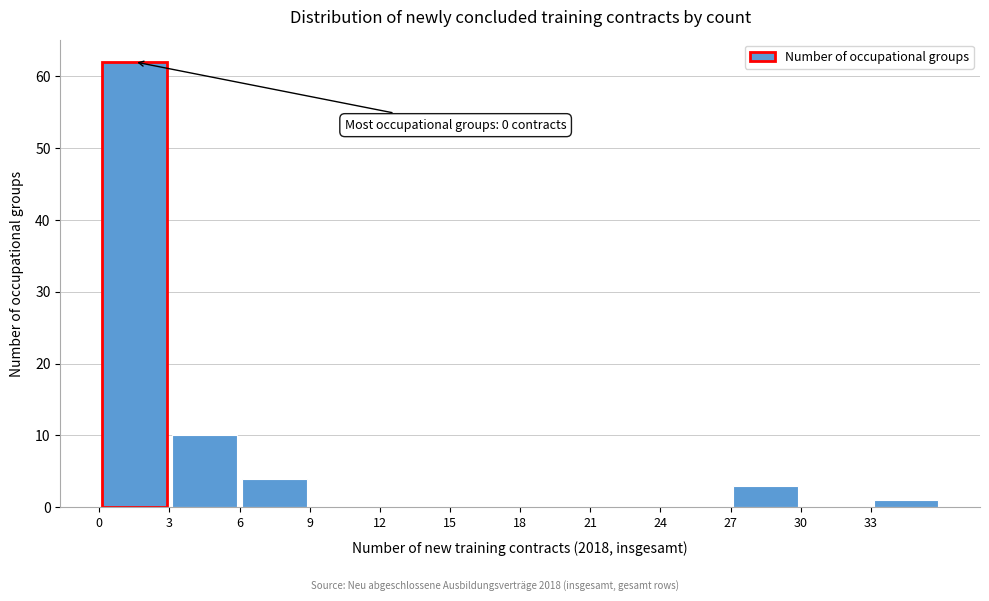

Over which range of the x-axis is the bar tallest?

0 to 3